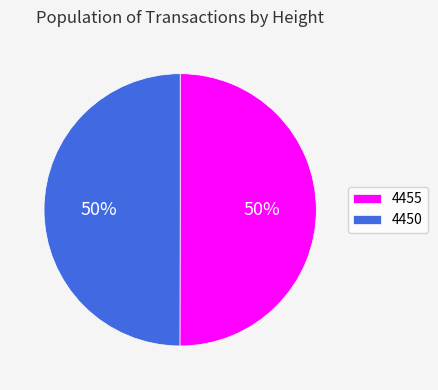

What percentage is the 4455 slice, to the nearest percent?

50%